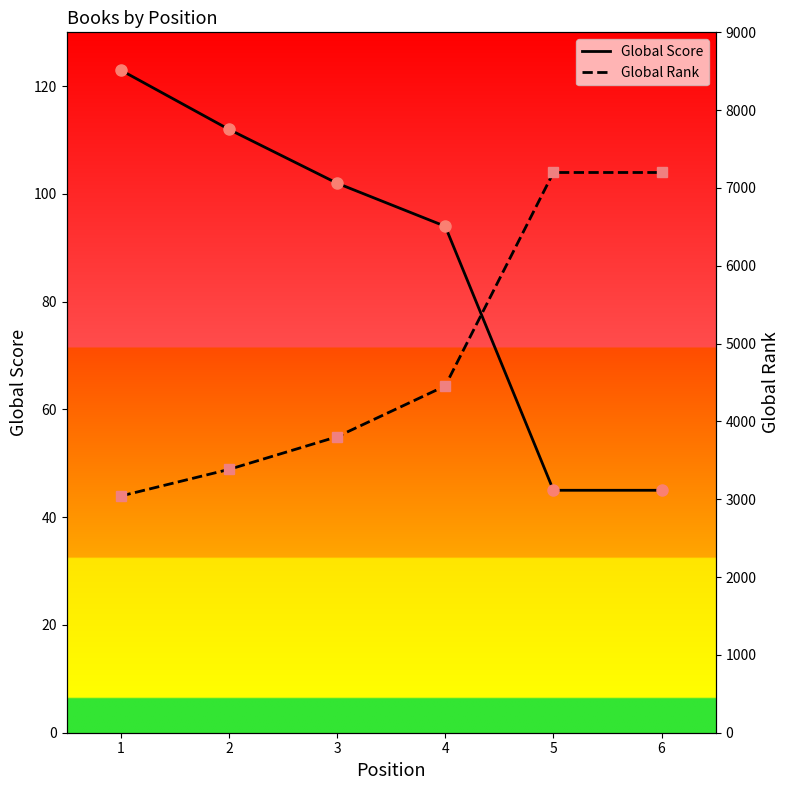

True or false: Global Score and Global Rank intersect in this chart.

False